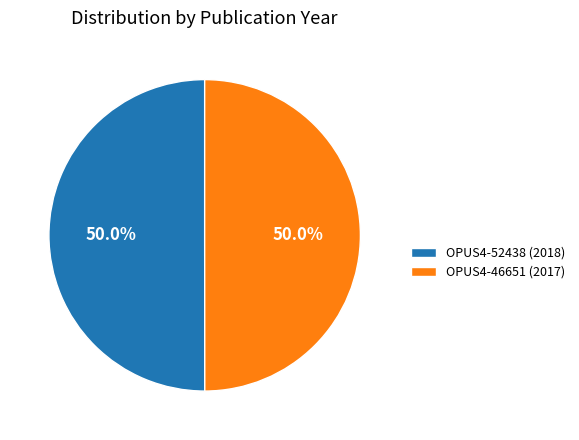

What percentage is the OPUS4-52438 (2018) slice, to the nearest percent?

50%